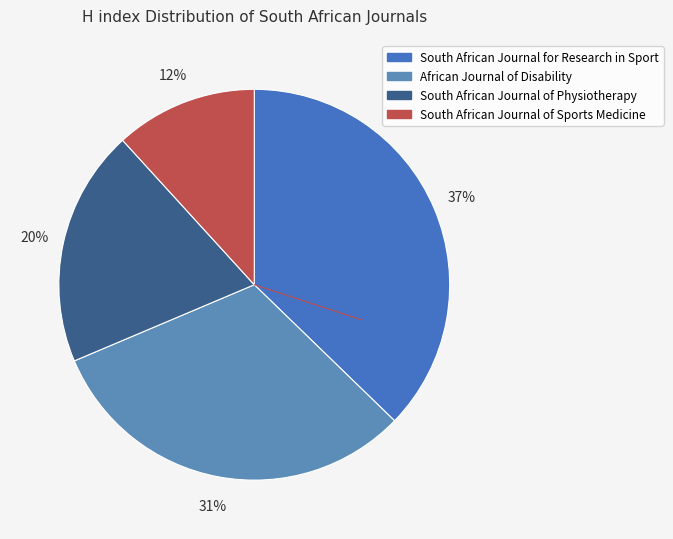

Does South African Journal of Physiotherapy account for over 50% of the chart?

No